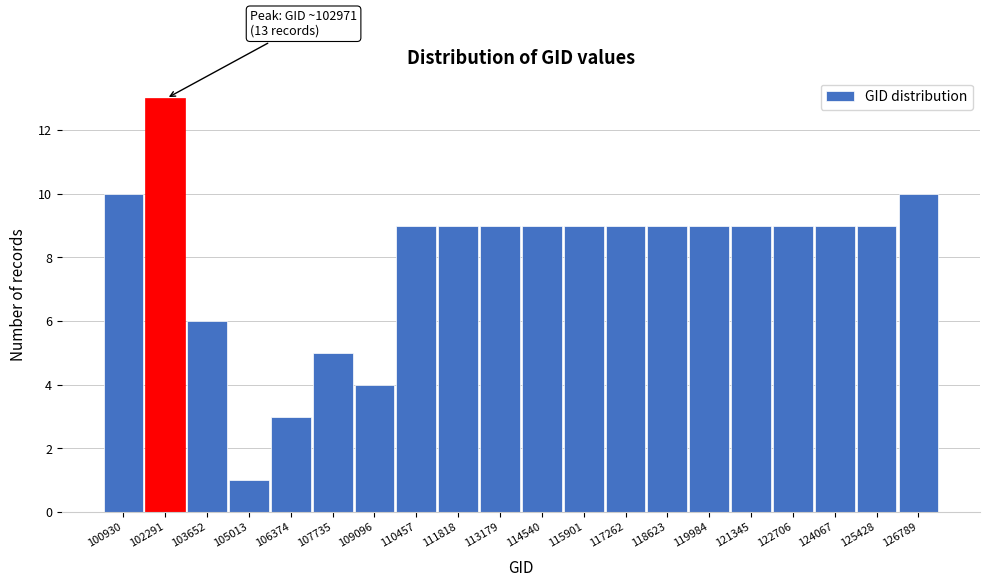

Reading left to right, extract all data points from this chart.

10	13	6	1	3	5	4	9	9	9	9	9	9	9	9	9	9	9	9	10